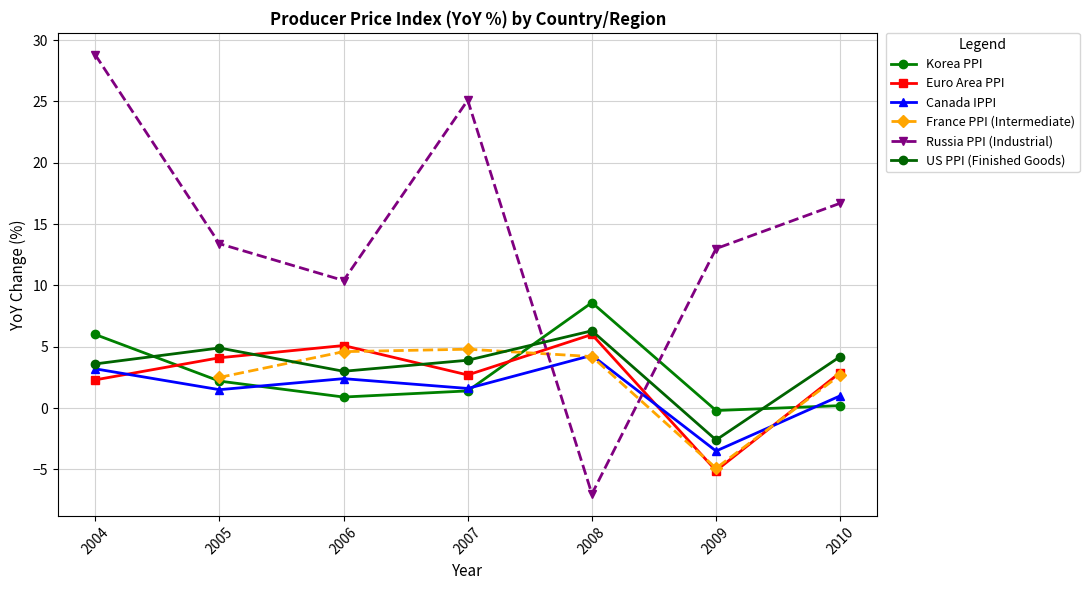

What is the minimum value for Canada IPPI?

-3.5